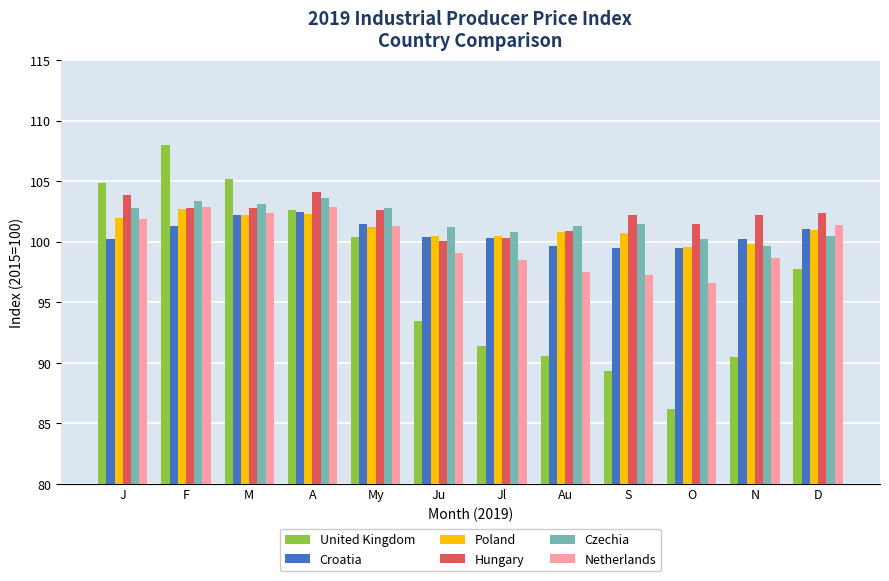

Which category has the lowest value in the United Kingdom series?

O